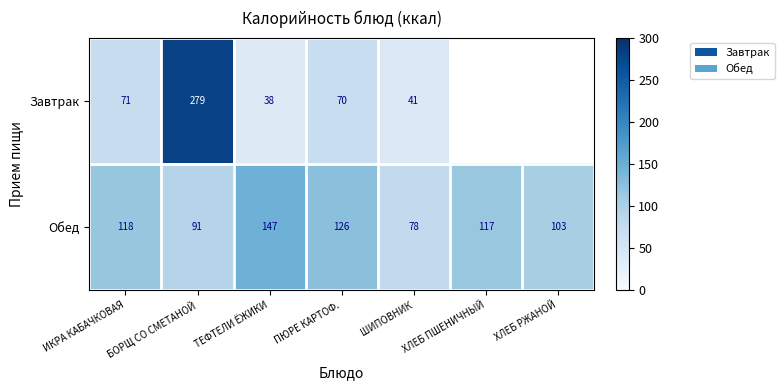

What is the maximum value shown in the chart?

279.0